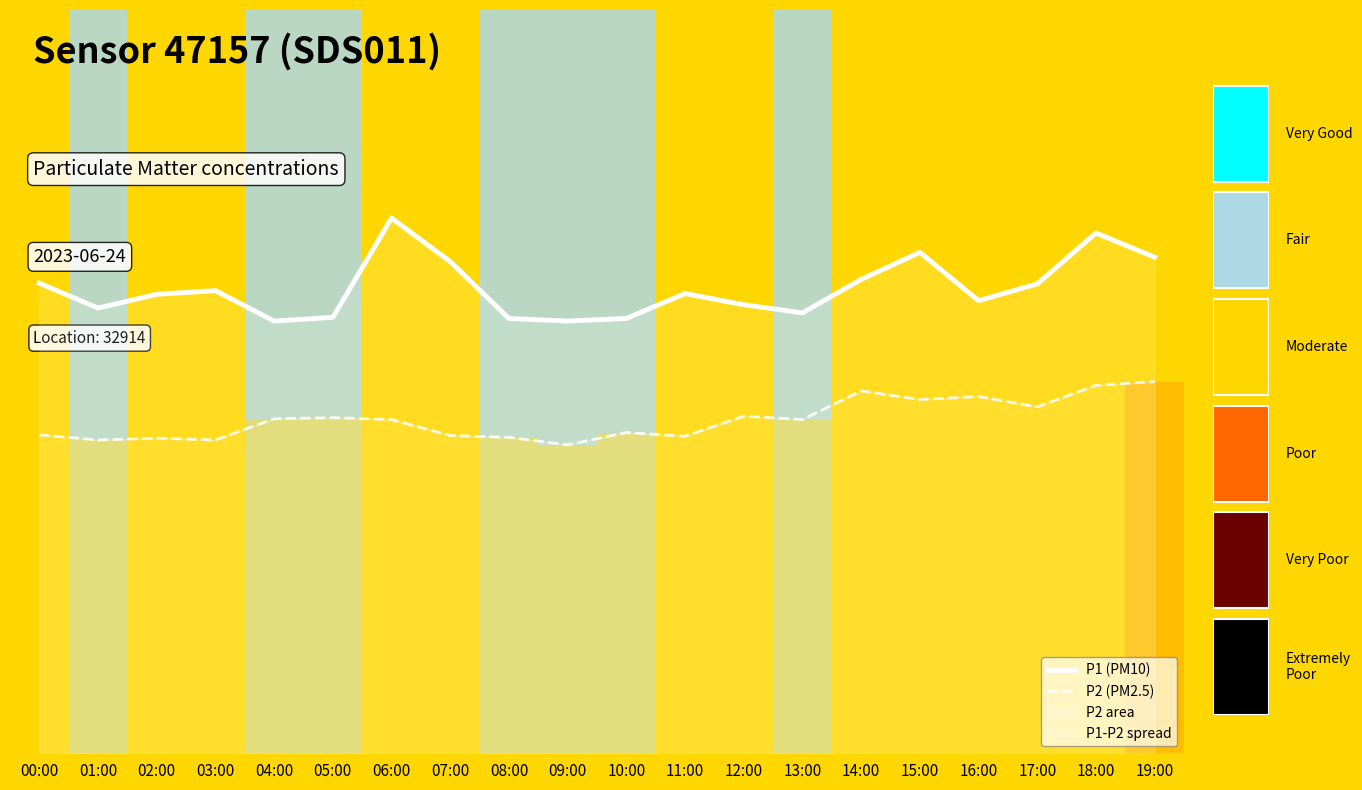

What is the average value of the P1 (PM10) series?

12.5